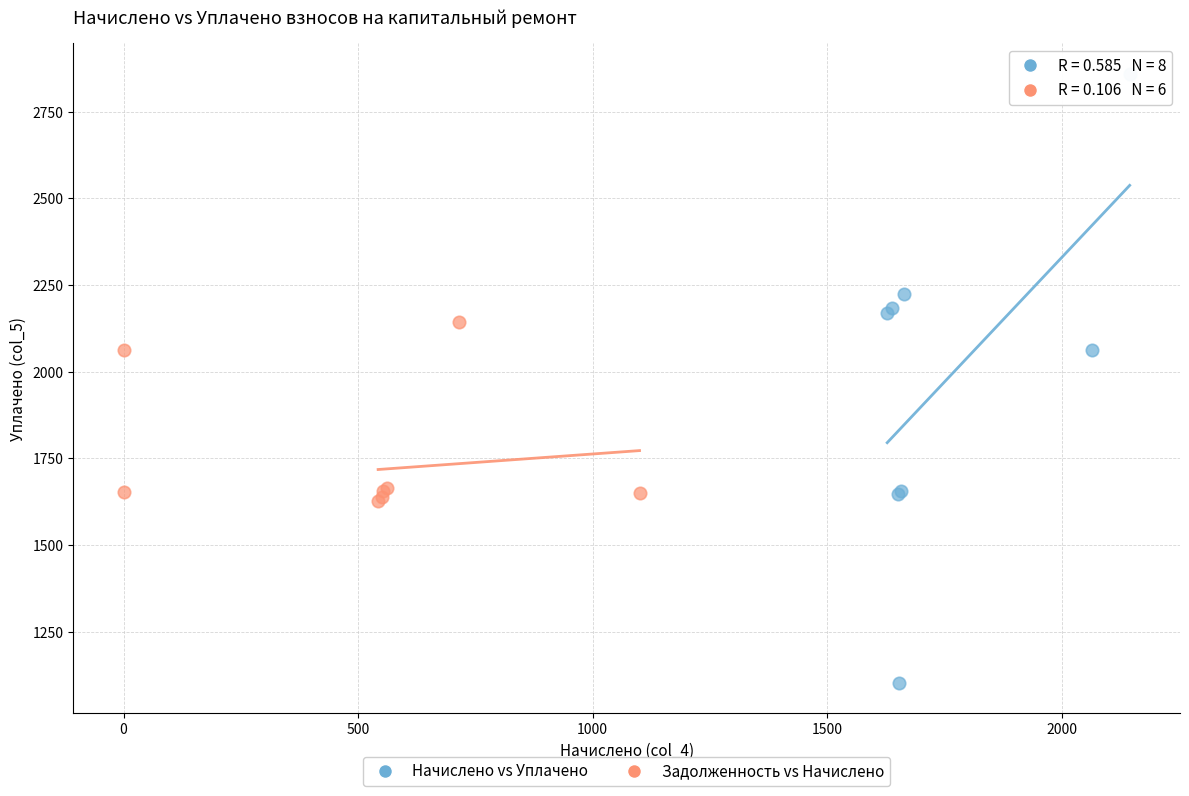

Which series contains the lowest Y value?

Начислено vs Уплачено